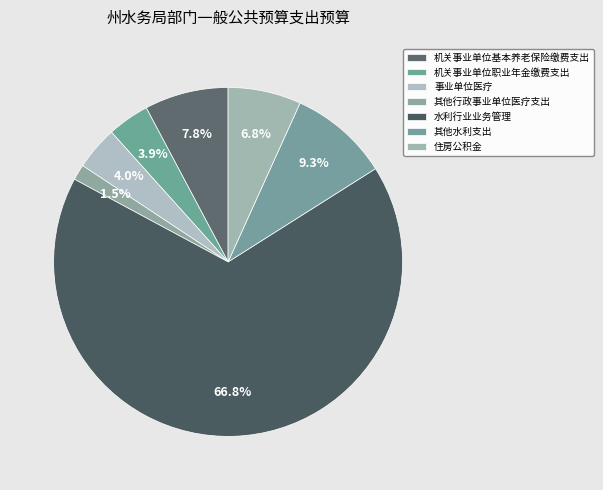

What percentage is NOT represented by 机关事业单位职业年金缴费支出?

96.1%